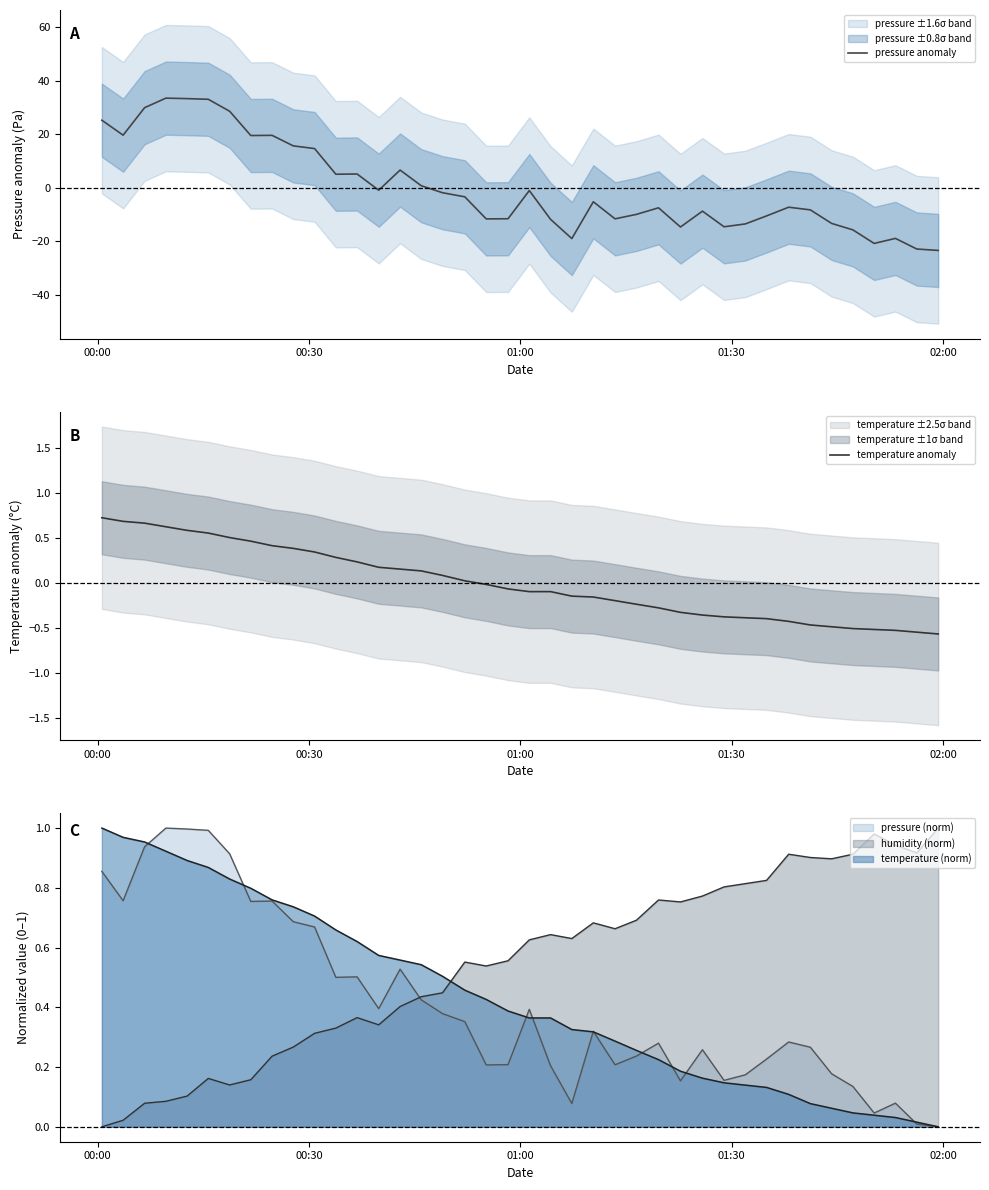

What is the minimum value for pressure anomaly?

-23.5